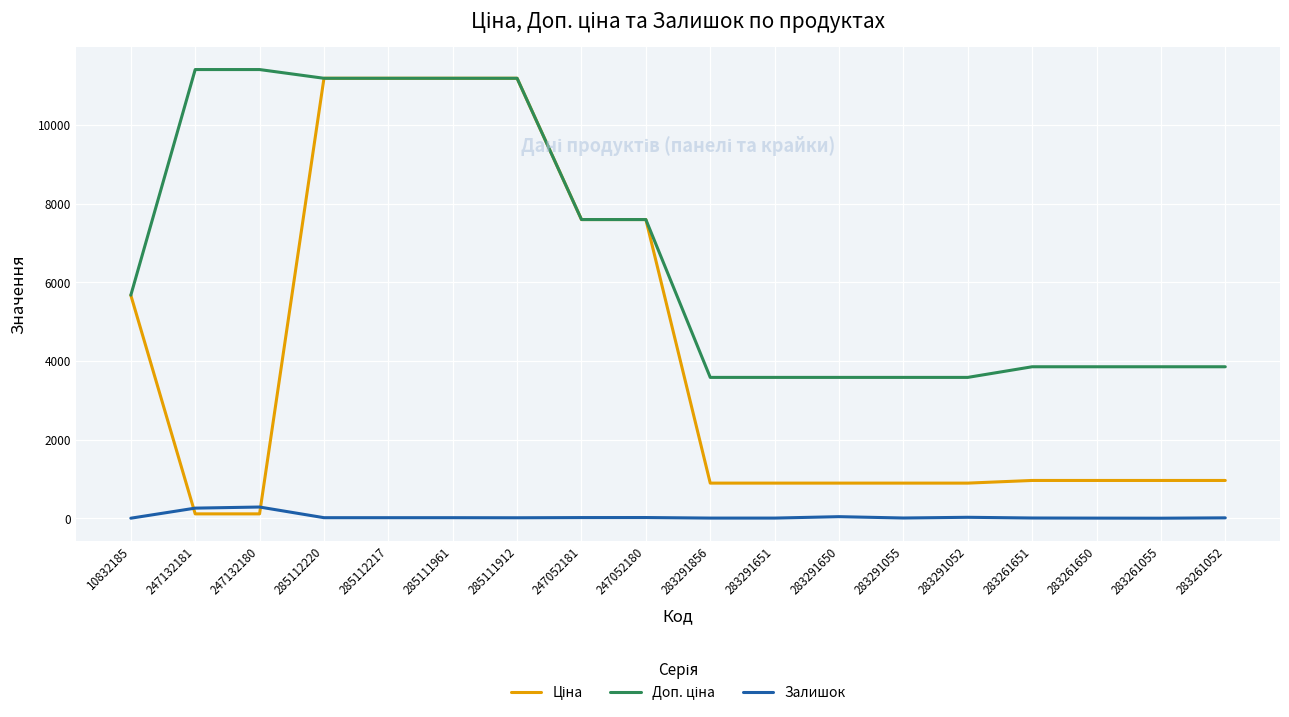

What is the maximum value shown in the chart?

11410.0